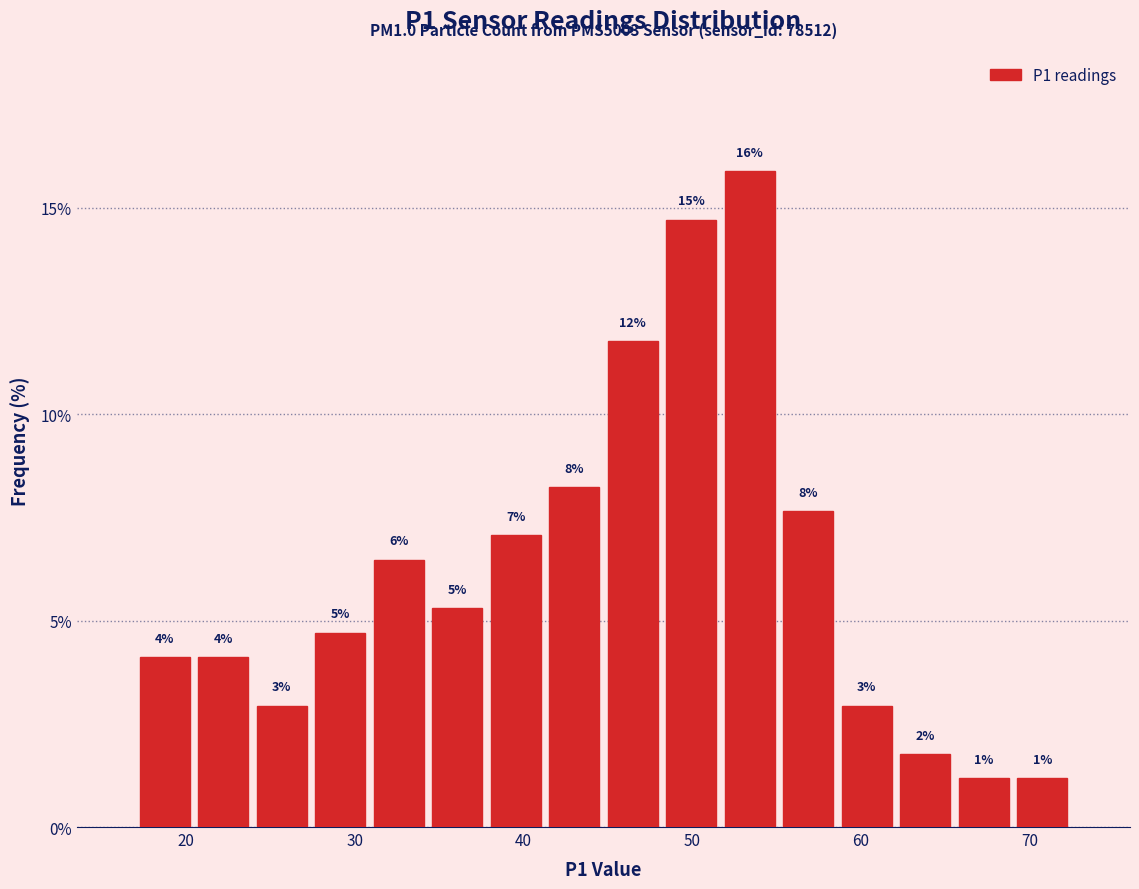

Read against the x-axis, roughly where is the centre of the tallest bar?

53